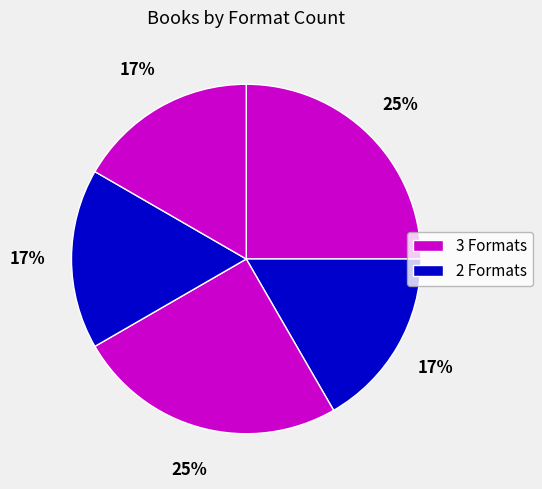

How many slices are in this pie chart?

5